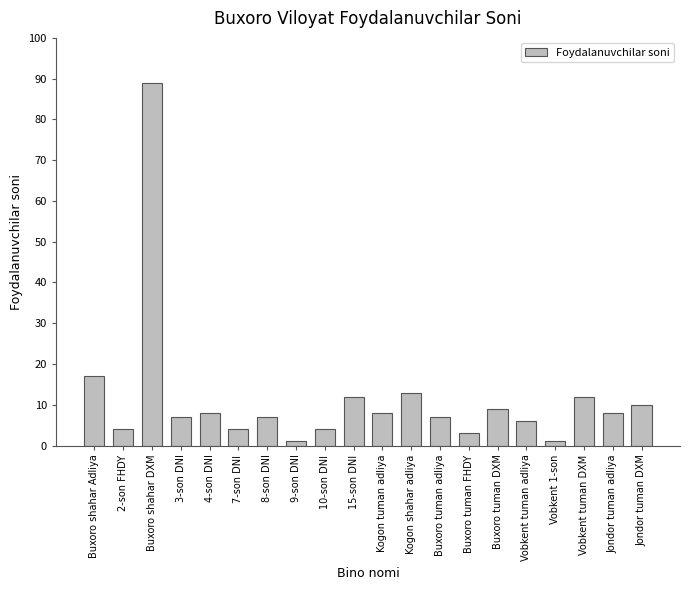

What is the difference between the second highest and minimum values?

16